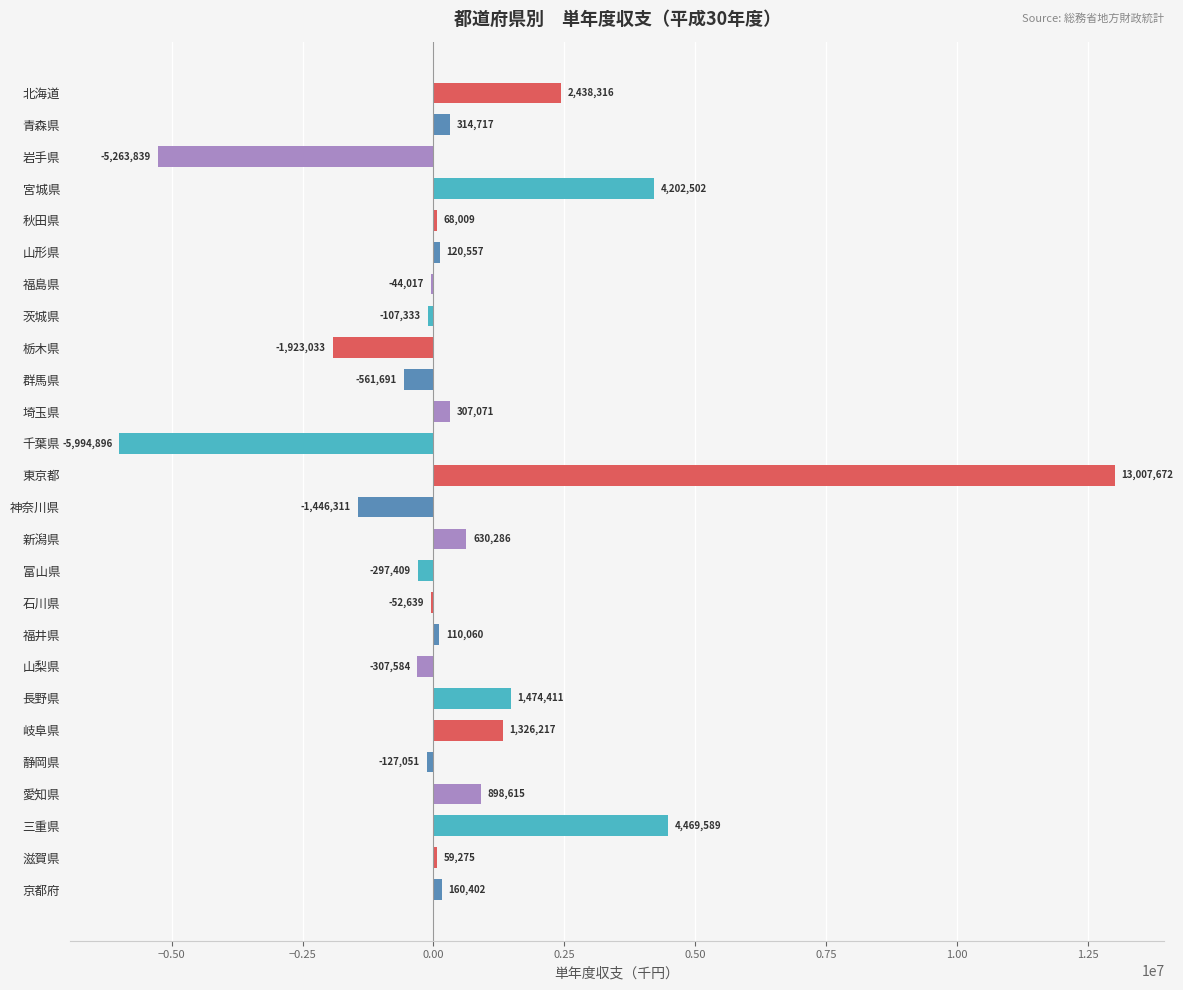

Which category has the highest value across all series?

東京都